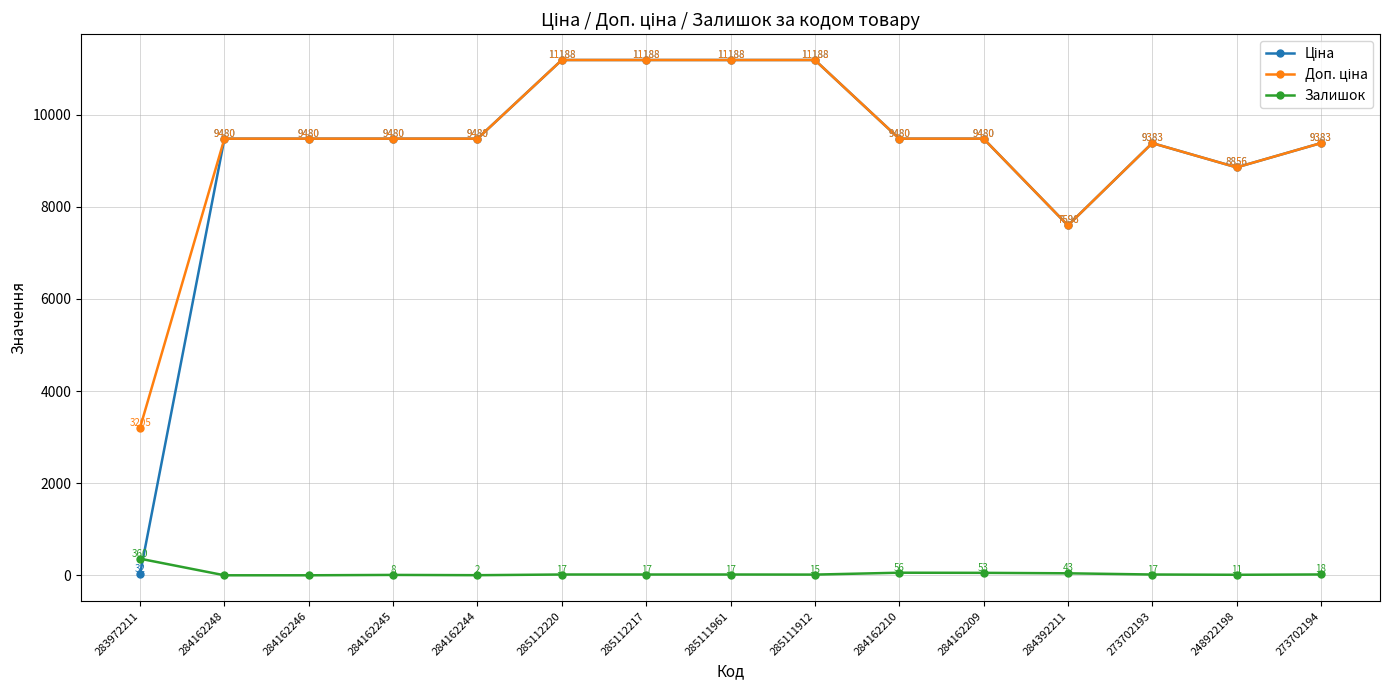

What is the total value across all series at 285111961?

22393.3